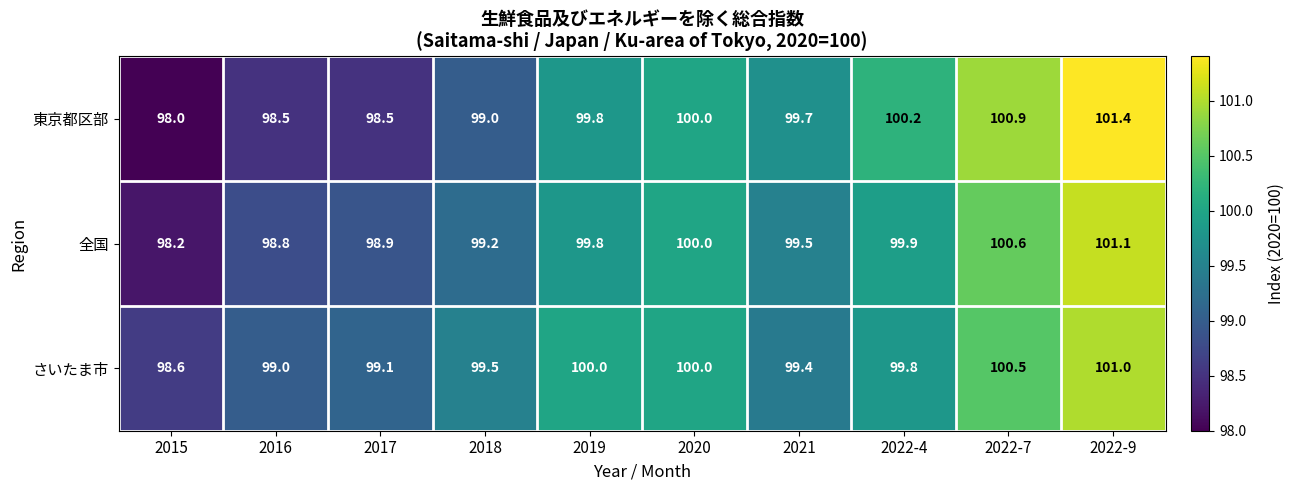

Rank the series at 2018 from lowest to highest value.

東京都区部, 全国, さいたま市